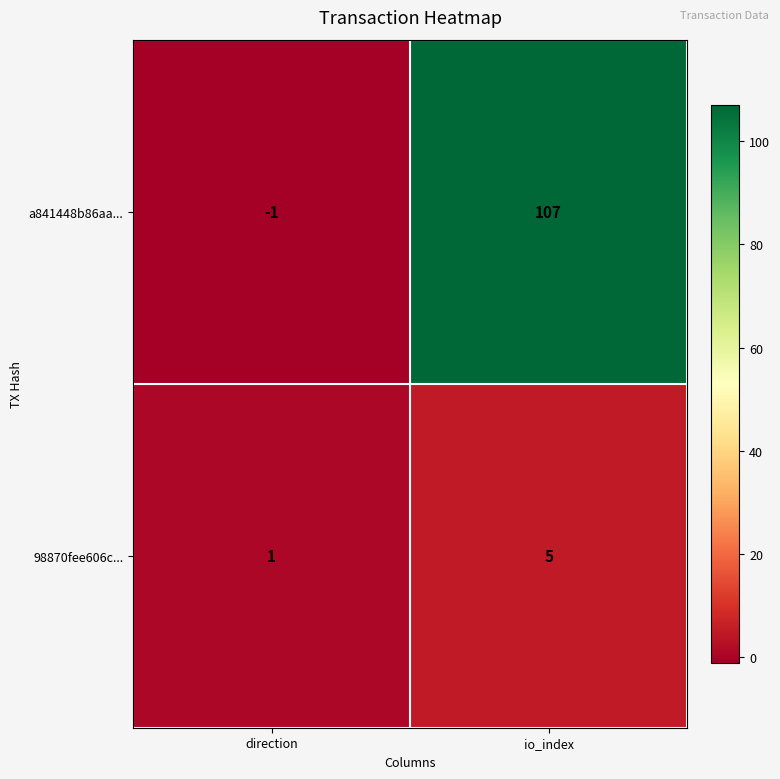

At which label is 98870fee606c... closest to 3?

direction